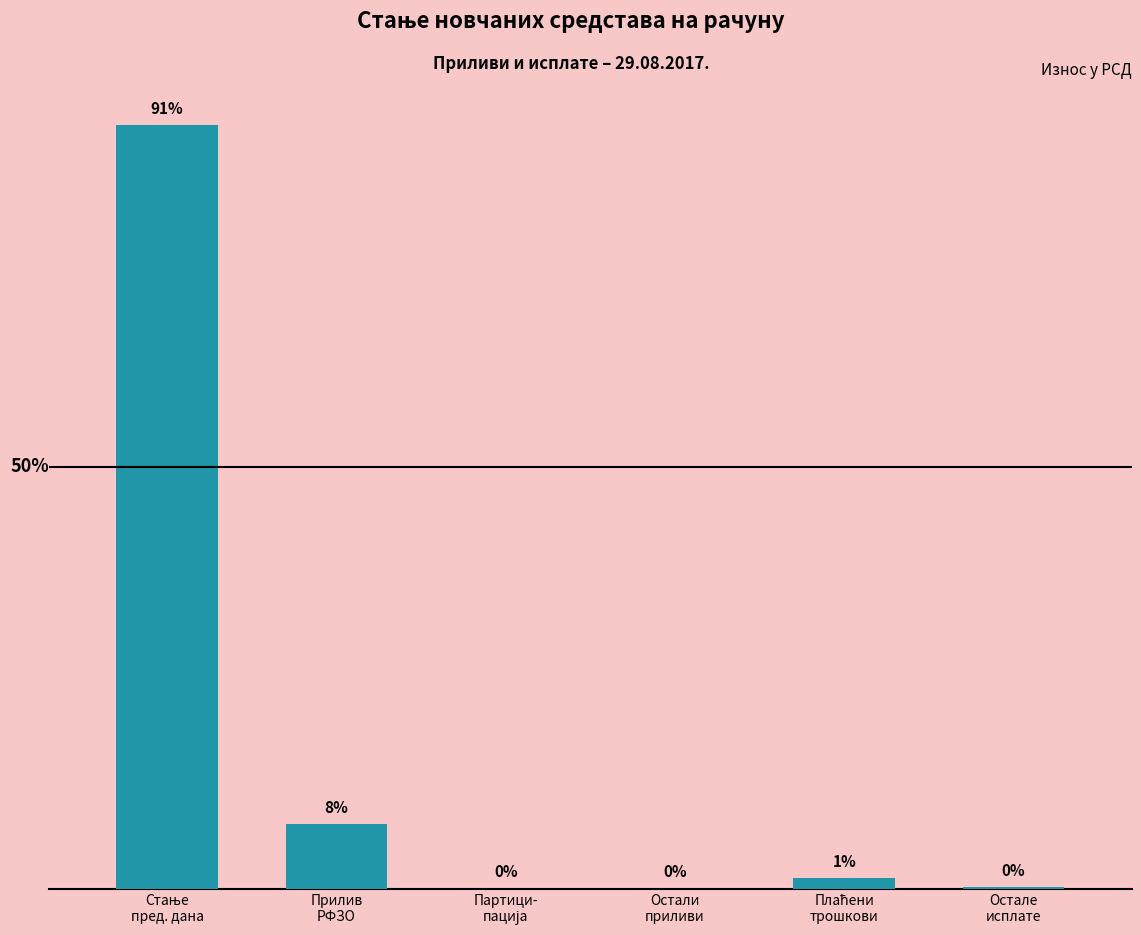

How many bars are there in total?

6